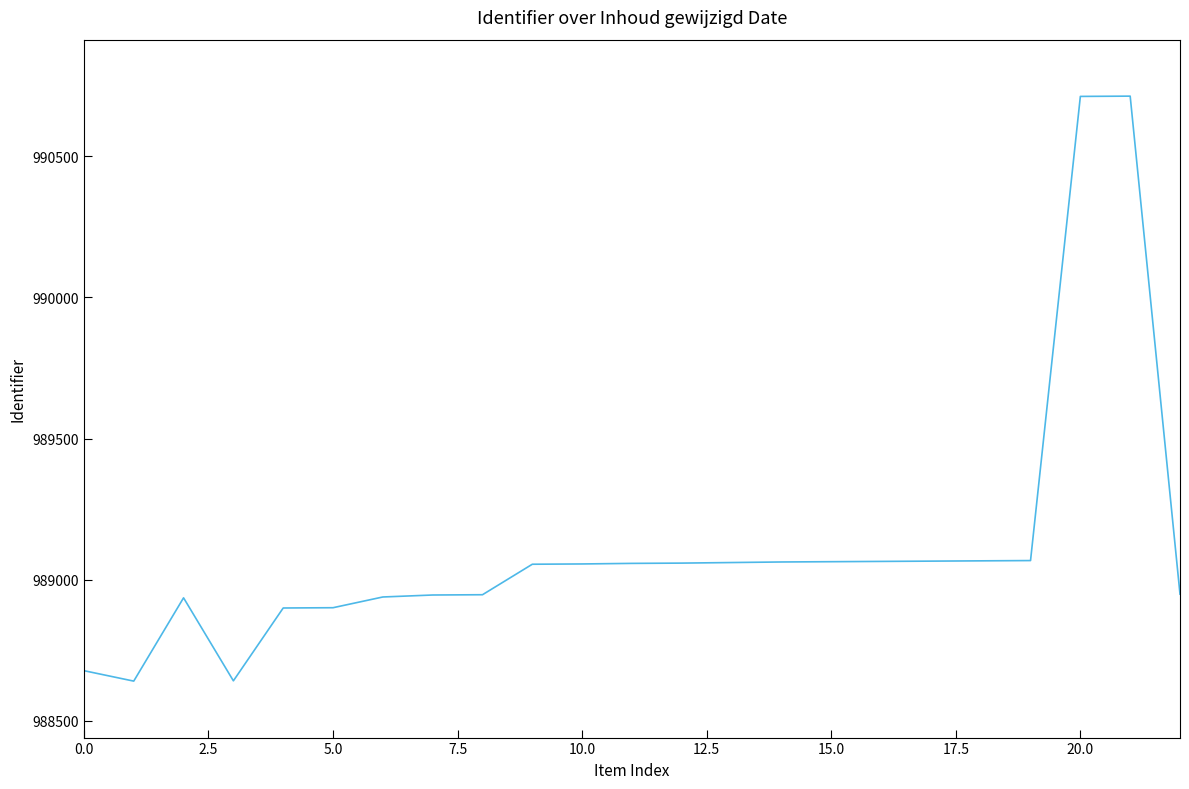

What is the greatest value displayed?

990713